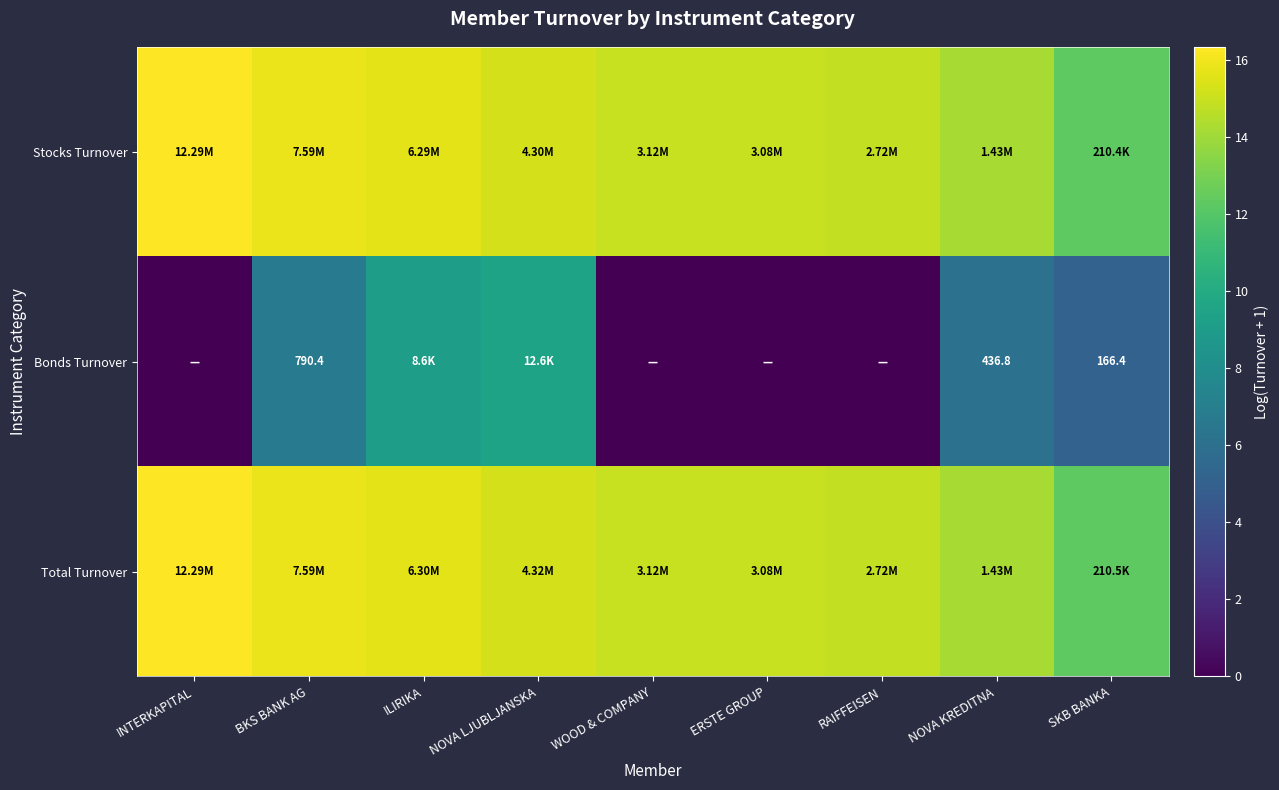

At how many categories does at least one series exceed 9?

9